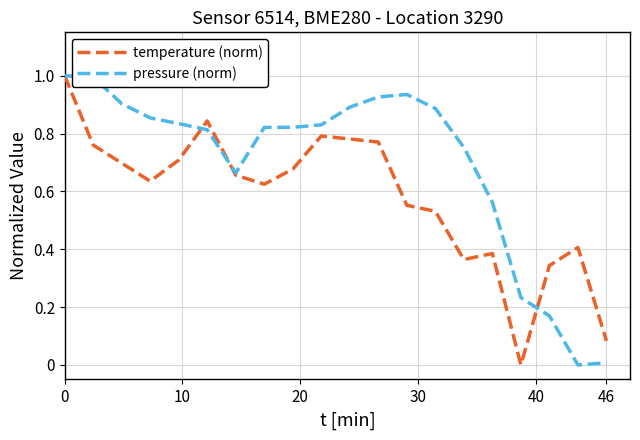

At how many categories does at least one series exceed 0?

20